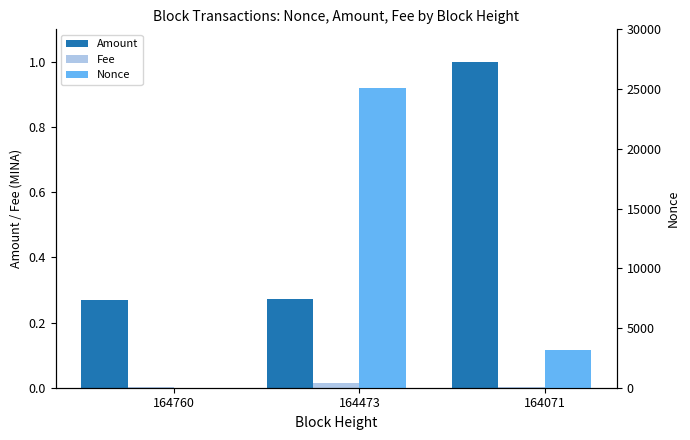

The Amount series shows 0.1 at 164473. True or false?

False